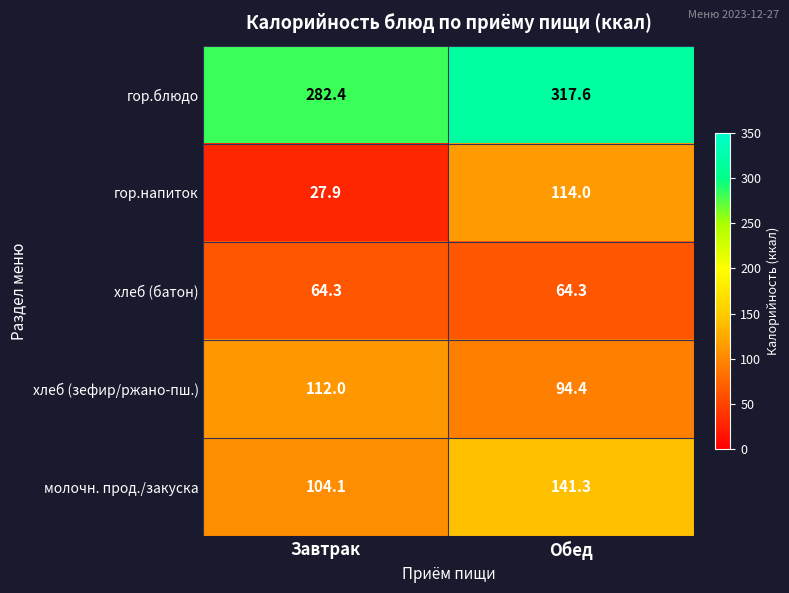

What is the sum of the гор.блюдо values at Обед and Завтрак?

600.0